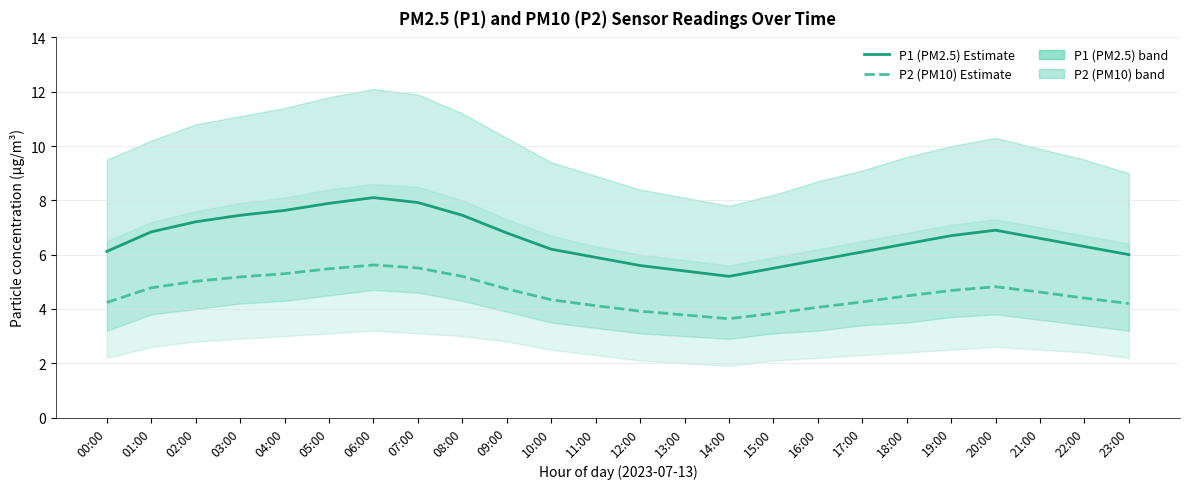

What value does the P1 (PM2.5) Estimate series have at 18:00?

6.4